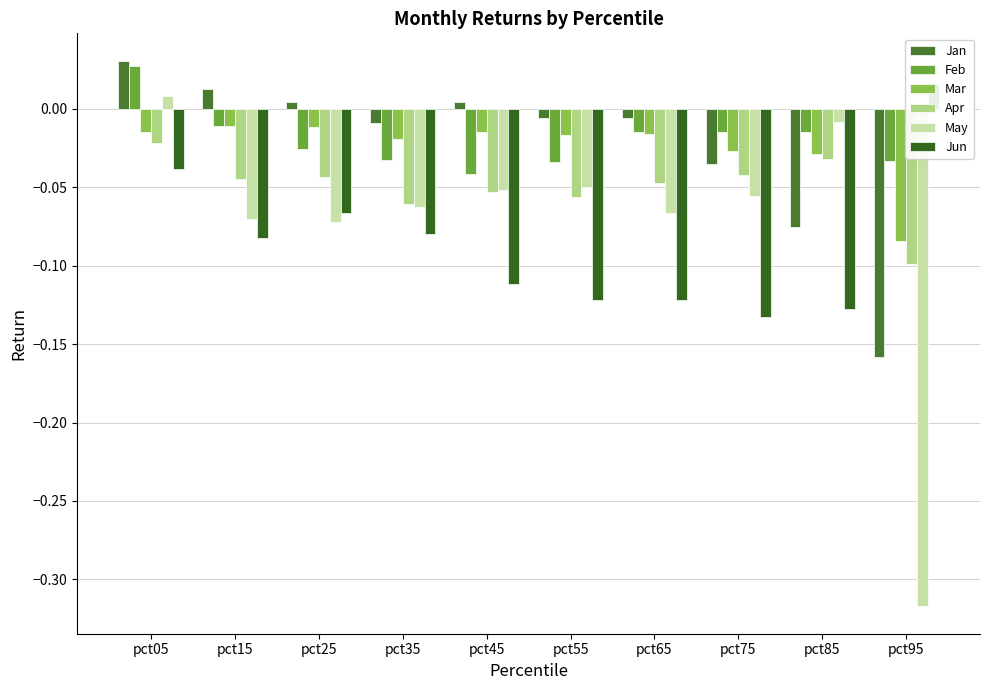

Which series has the largest range (max minus min)?

May